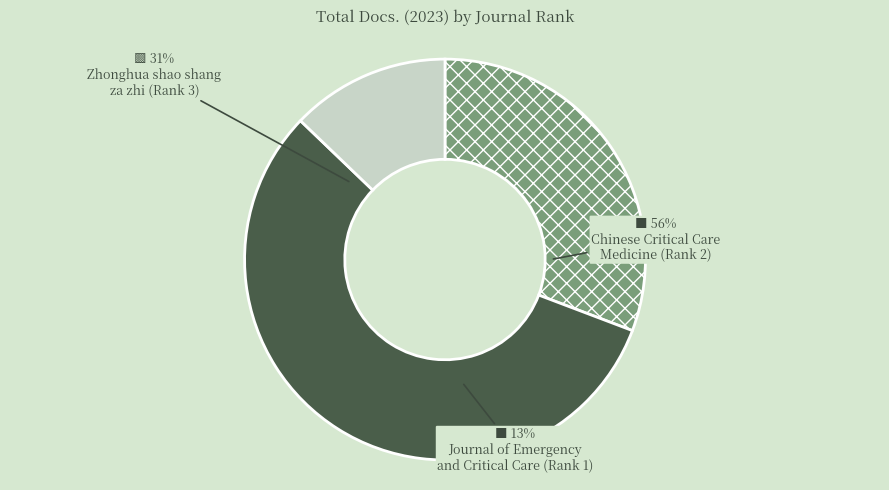

What percentage is NOT represented by Rank 3 (Zhonghua shao shang)?

69.2%